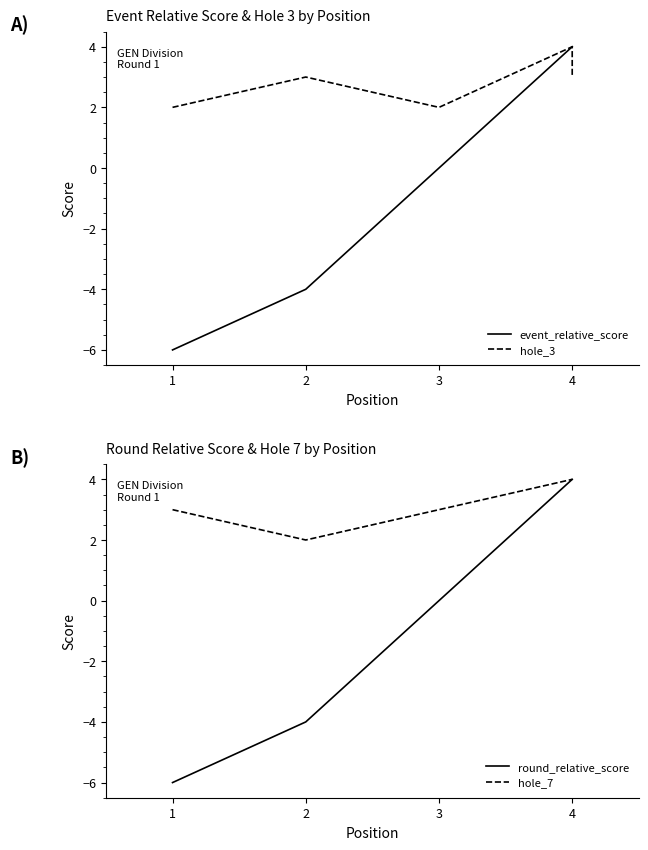

Which label corresponds to the largest value in the chart?

4